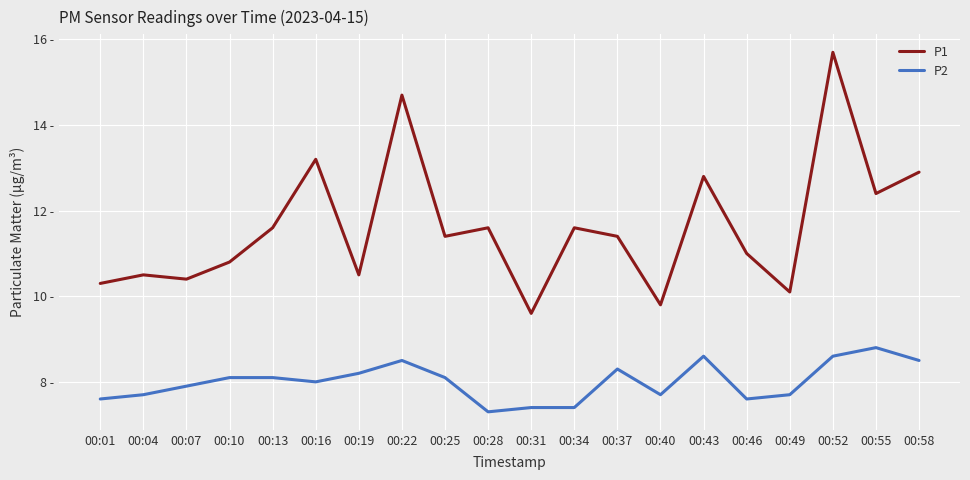

True or false: P2 and P1 intersect in this chart.

False